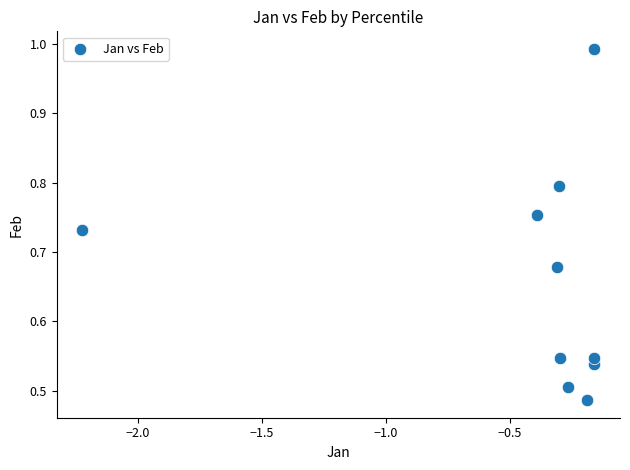

What is the range of X values (max minus min)?

2.1